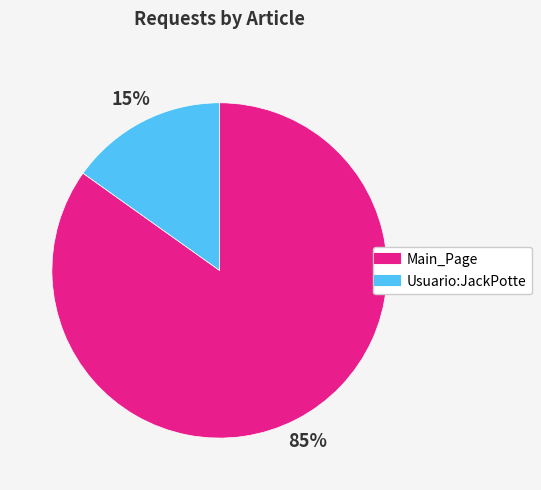

Which category accounts for the majority?

Main_Page